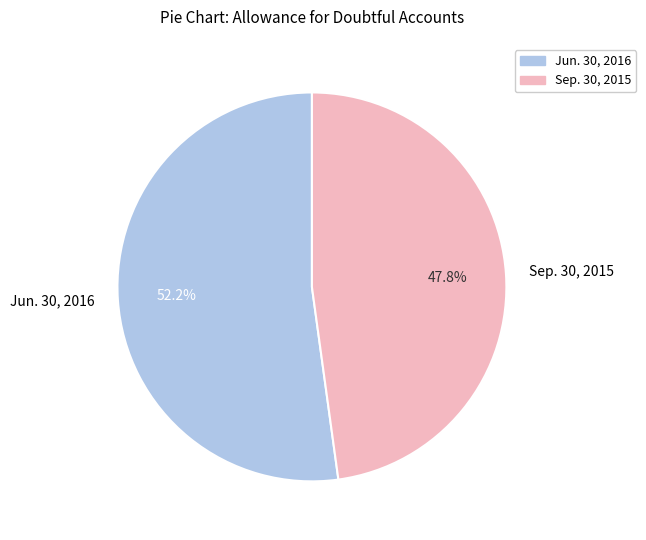

Combined, do Jun. 30, 2016 and Sep. 30, 2015 account for over 50%?

Yes